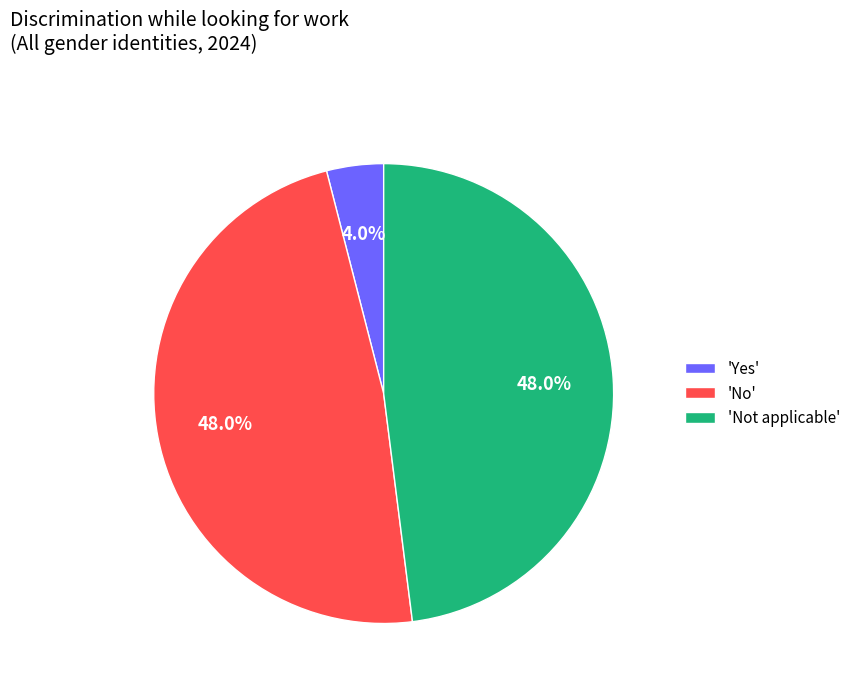

Count the number of slices in the pie.

3